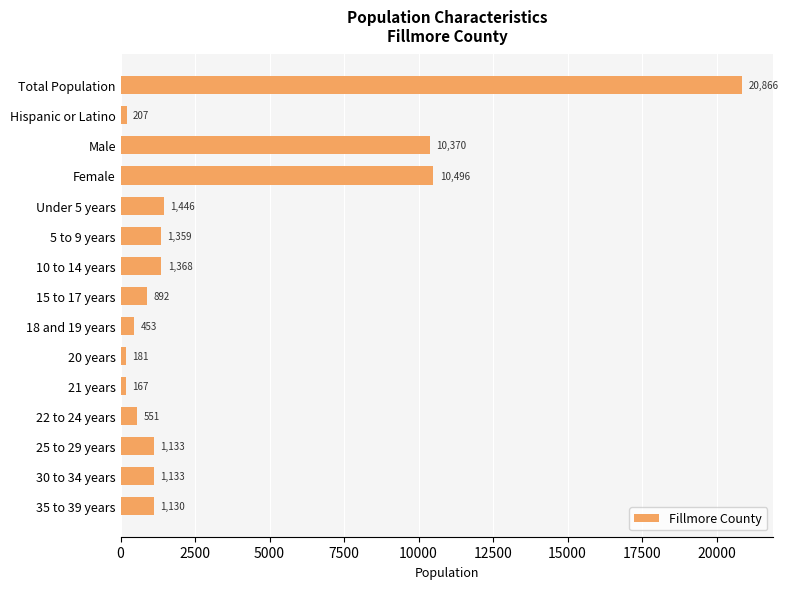

What is the difference between the second highest and minimum values?

10329